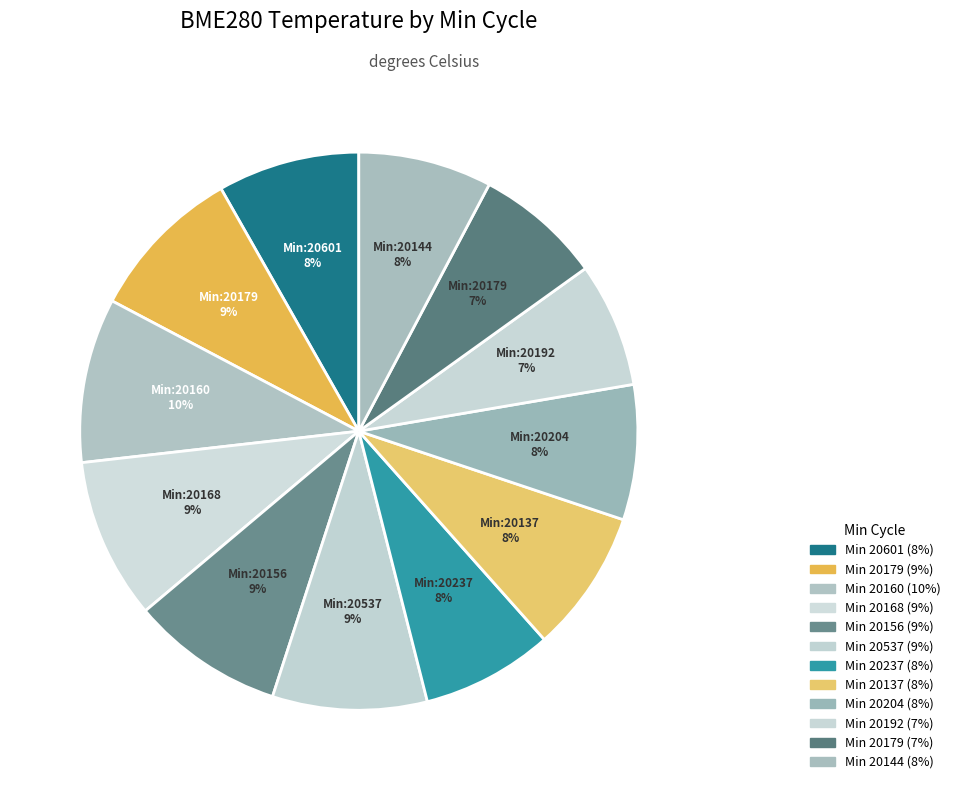

How many segments does this pie chart have?

12